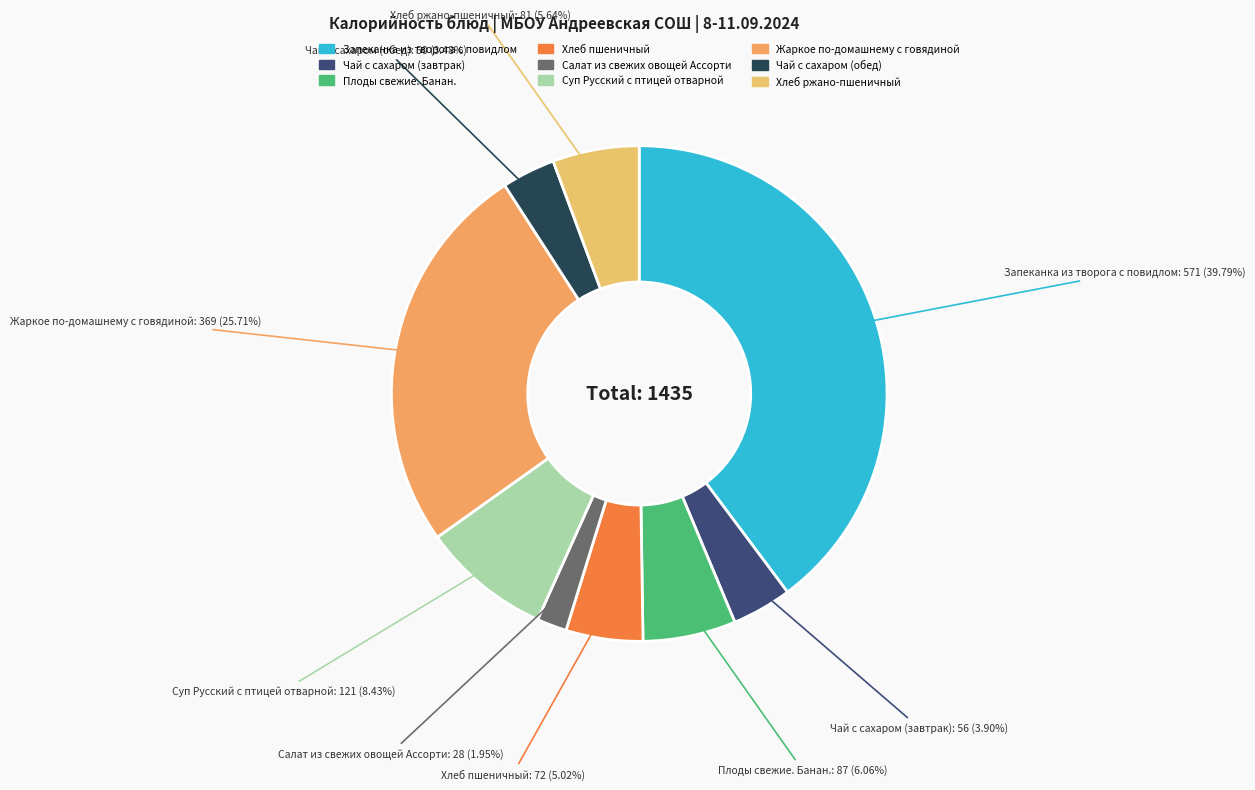

What is the ratio of the value at Чай с сахаром (обед) to the value at Хлеб ржано-пшеничный?

0.6